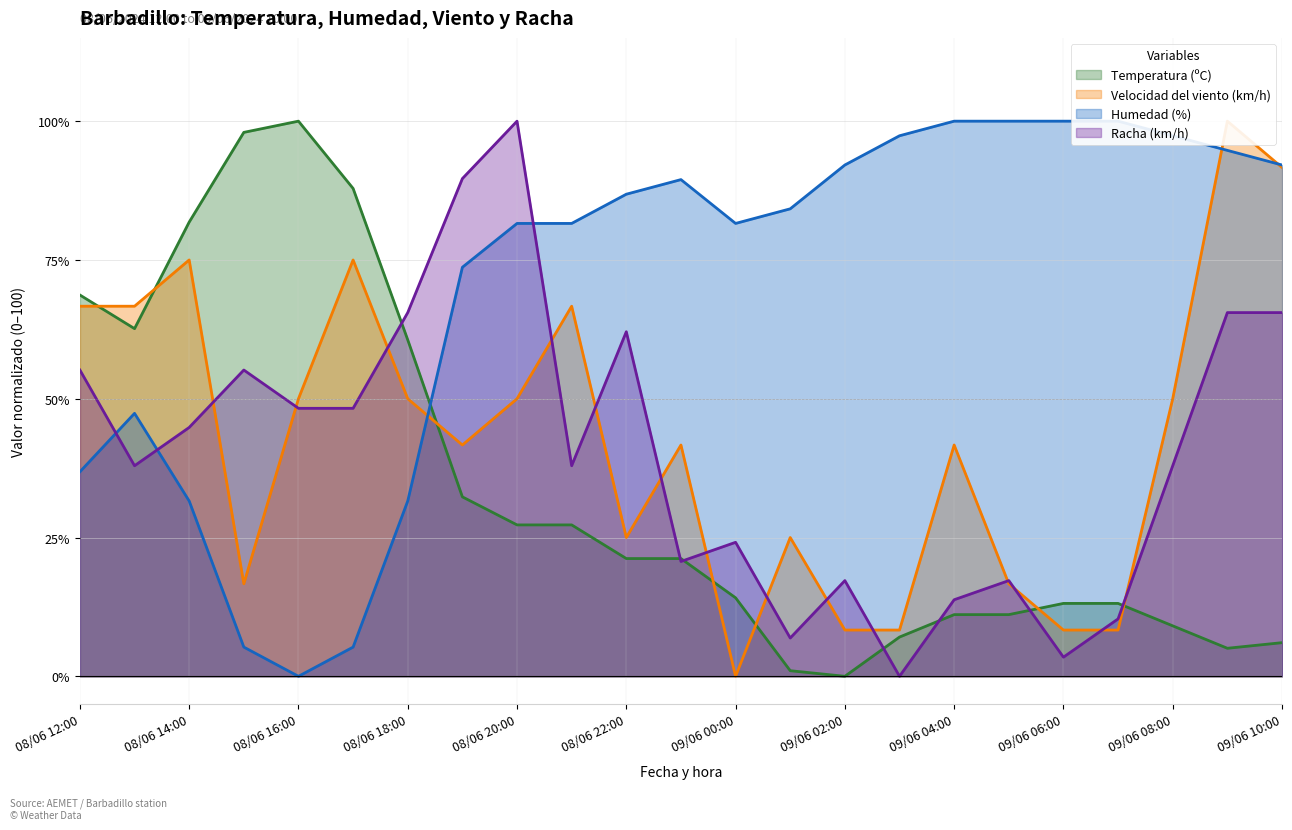

How many data points does each series have?

23